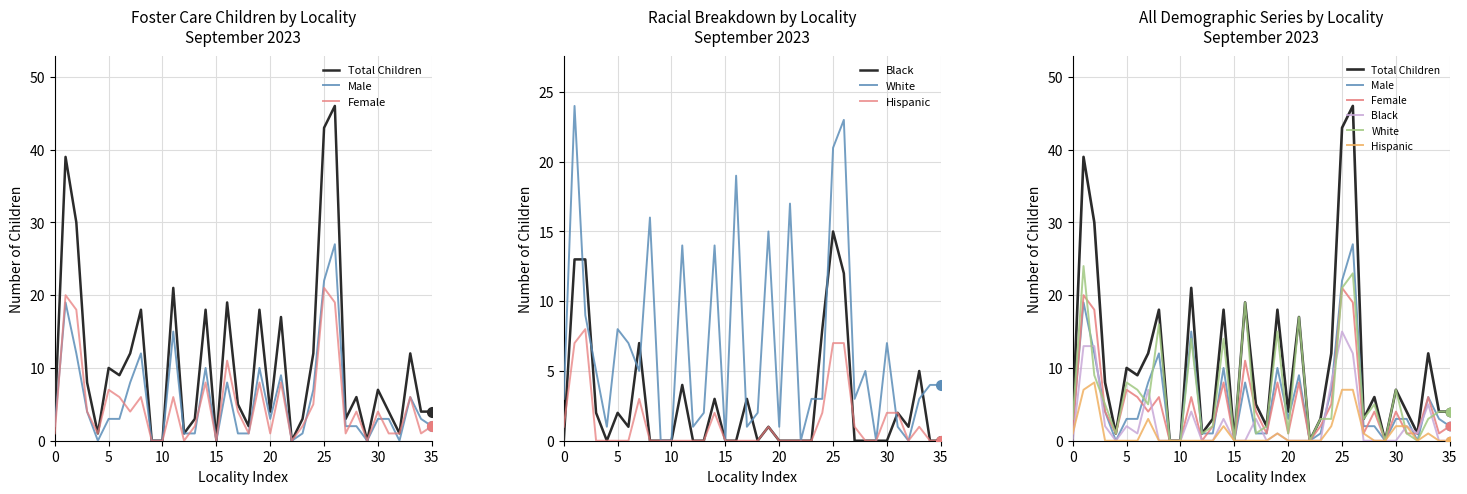

In Total Children, how many points are lower than both neighbors (excluding endpoints)?

10